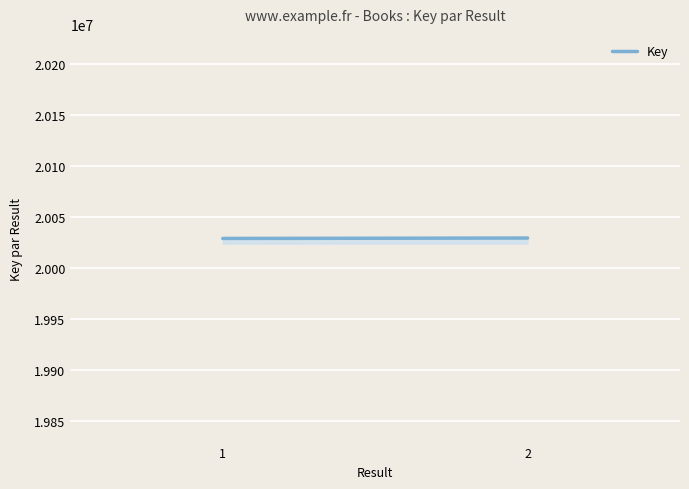

What is the minimum value shown in the chart?

20029244